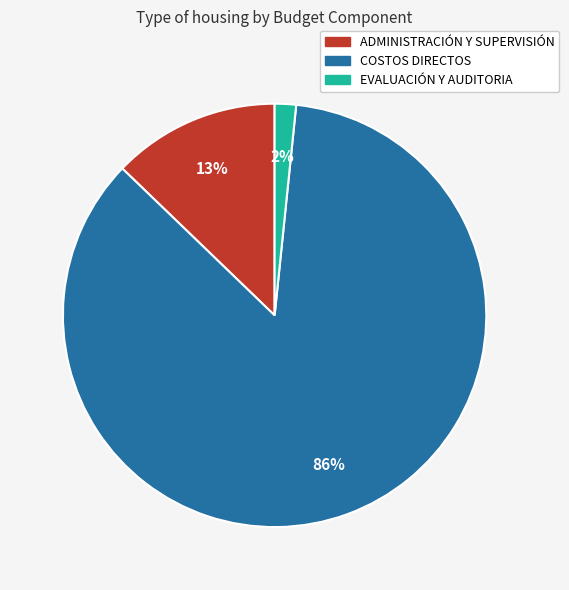

Is there any slice that represents more than half of the pie?

Yes